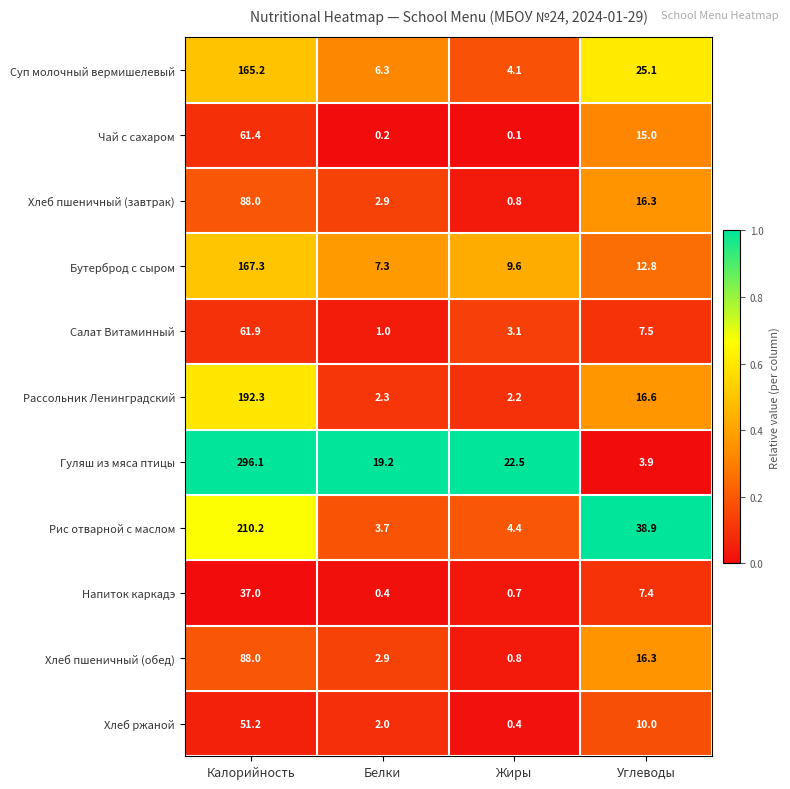

Which category has the highest value across all series?

Калорийность